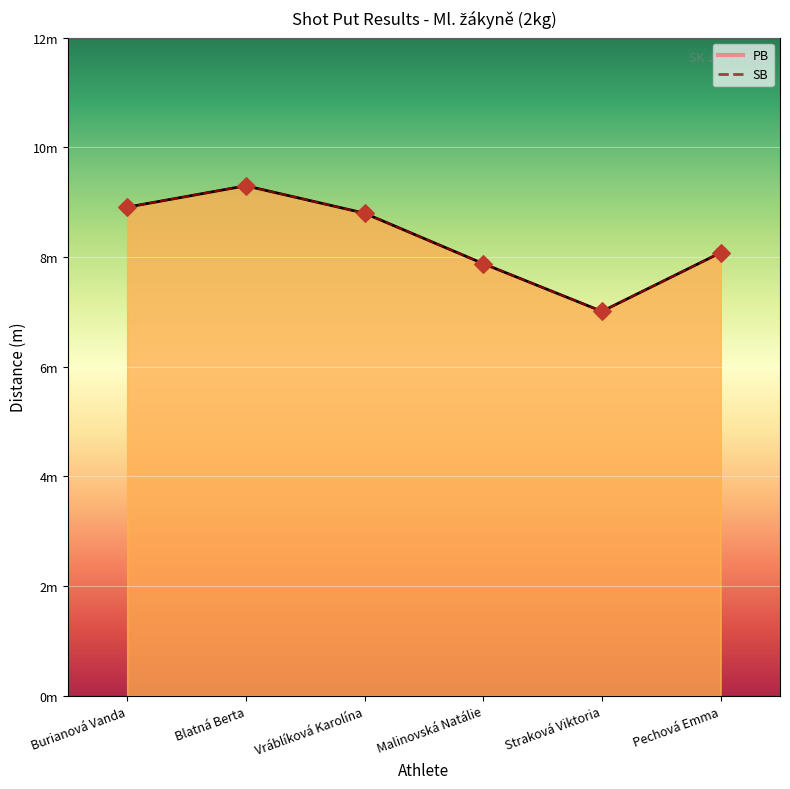

At how many categories does at least one series exceed 7?

6